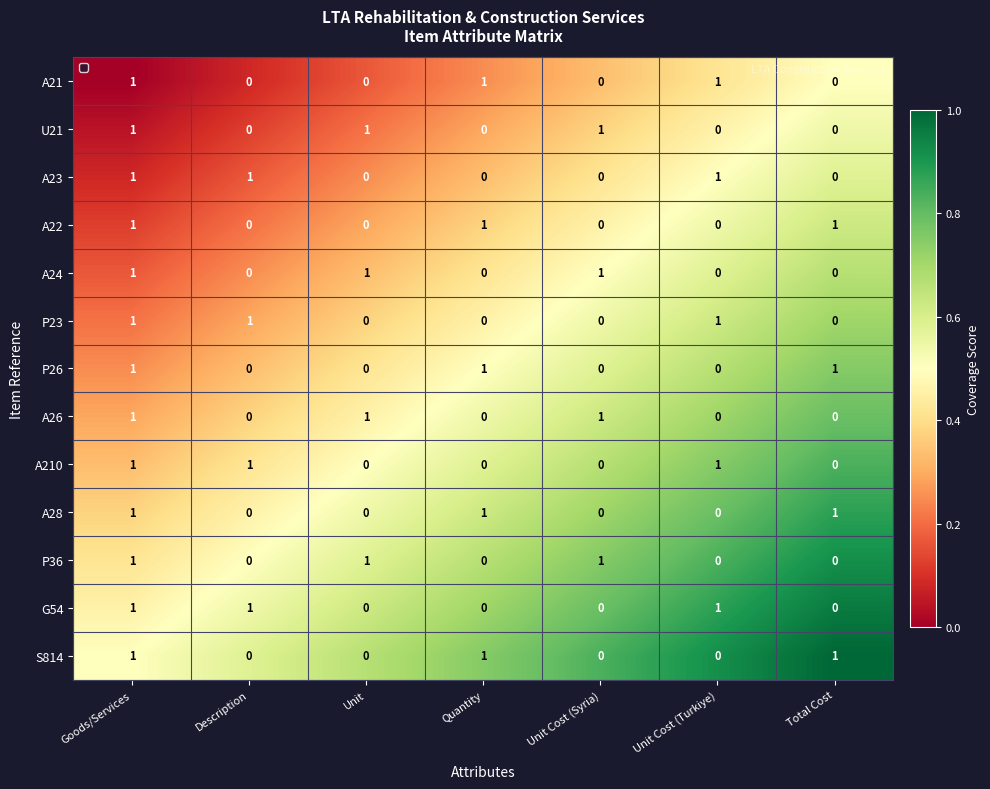

How many data points does each series have?

7